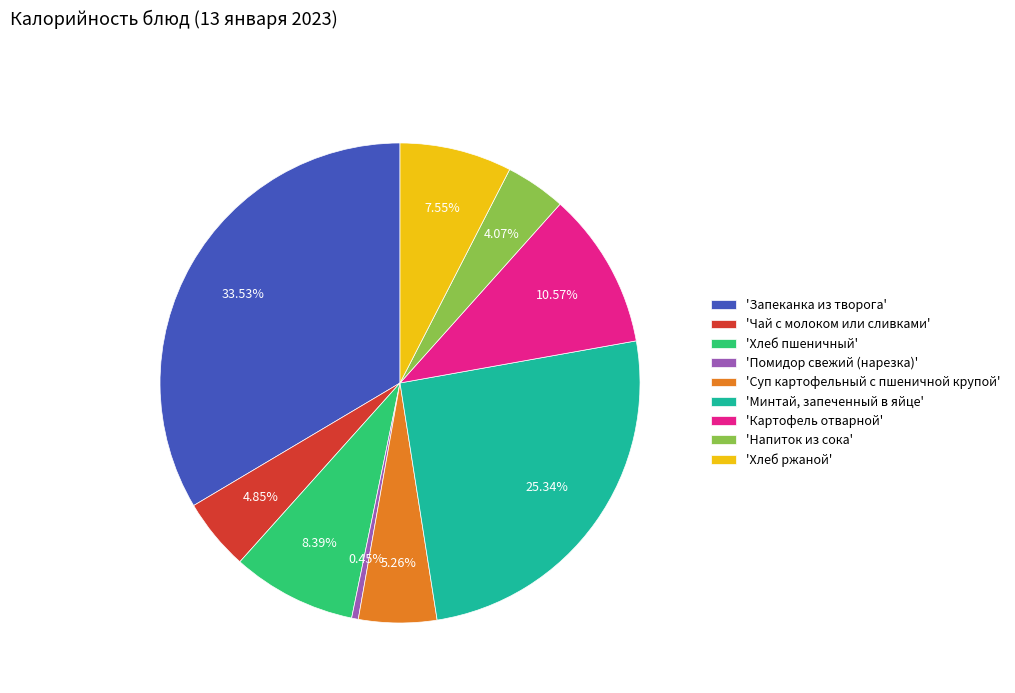

How many slices are in this pie chart?

9